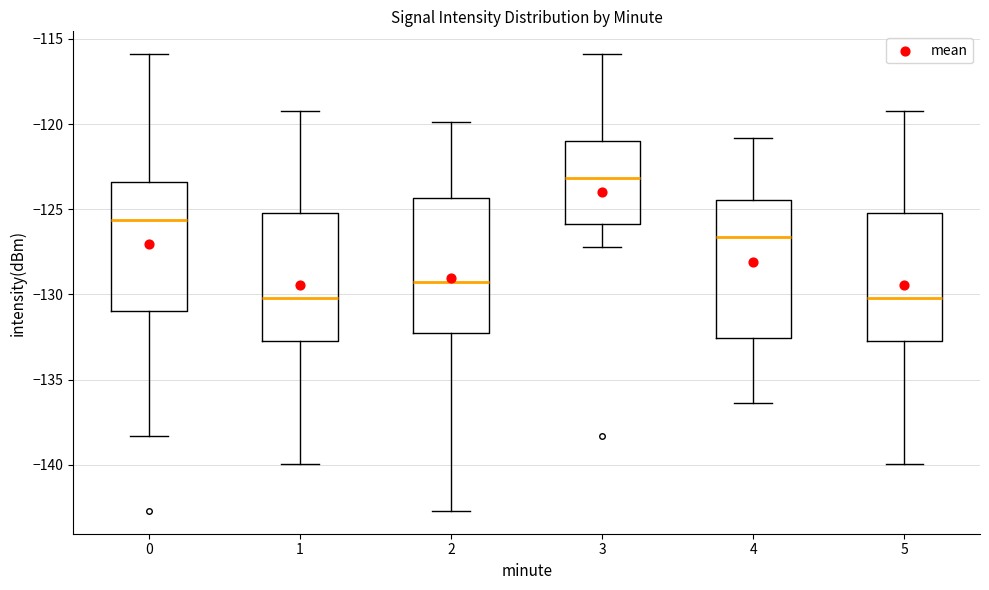

Where does the lower whisker of the box at x = 4 end on the y-axis? The values are not printed on the chart, so give them approximately, as read against the axis.

-136.5